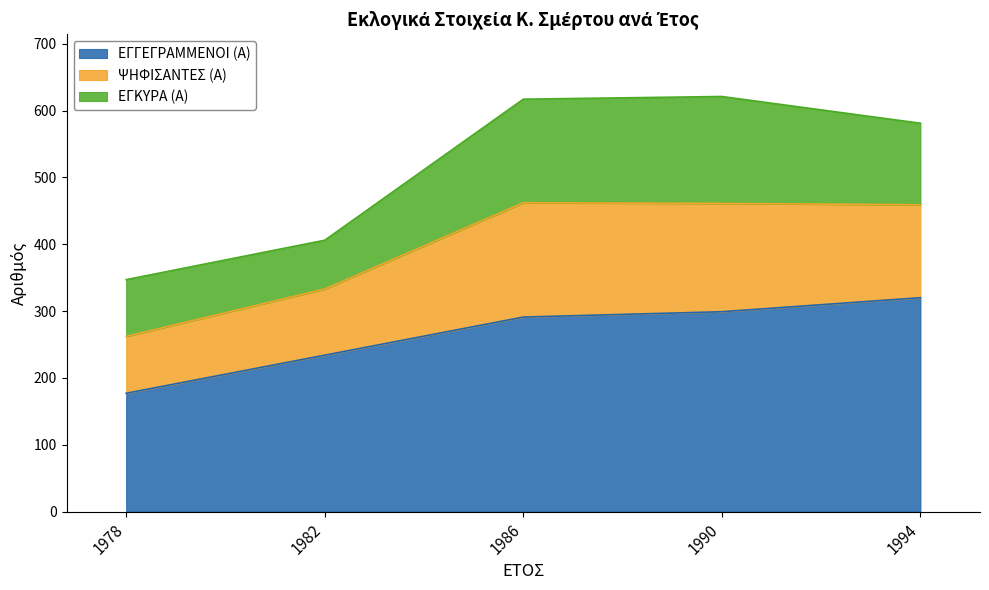

What is the value of the ΨΗΦΙΣΑΝΤΕΣ (Α) point at the 1st from the left?

85